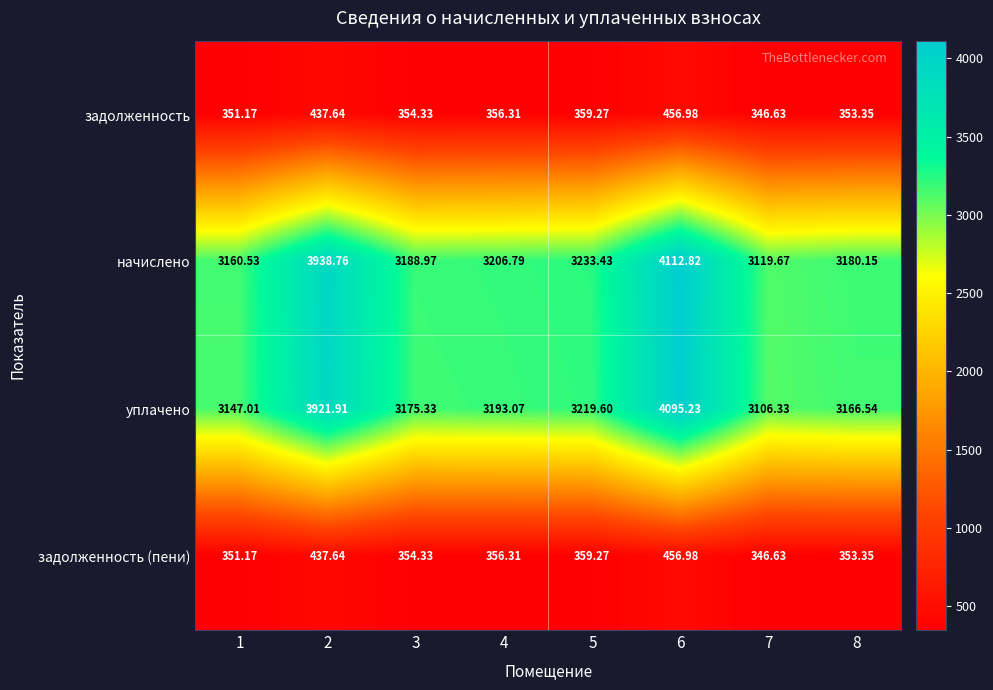

What is the difference between the highest and lowest values at 5?

2874.2